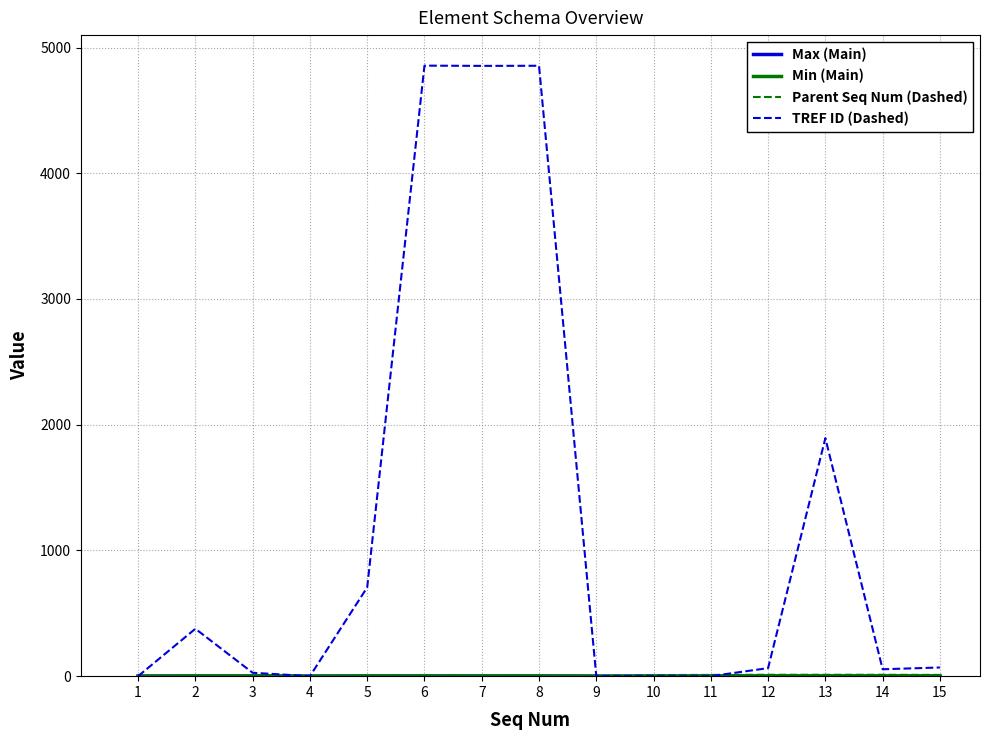

Which series has the largest total across all categories?

TREF ID (Dashed)